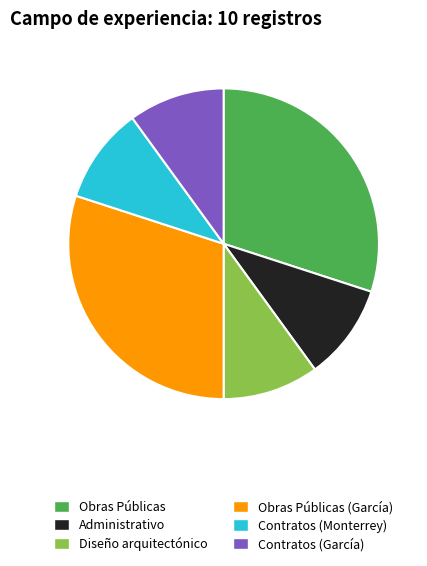

Is there any slice that represents more than half of the pie?

No